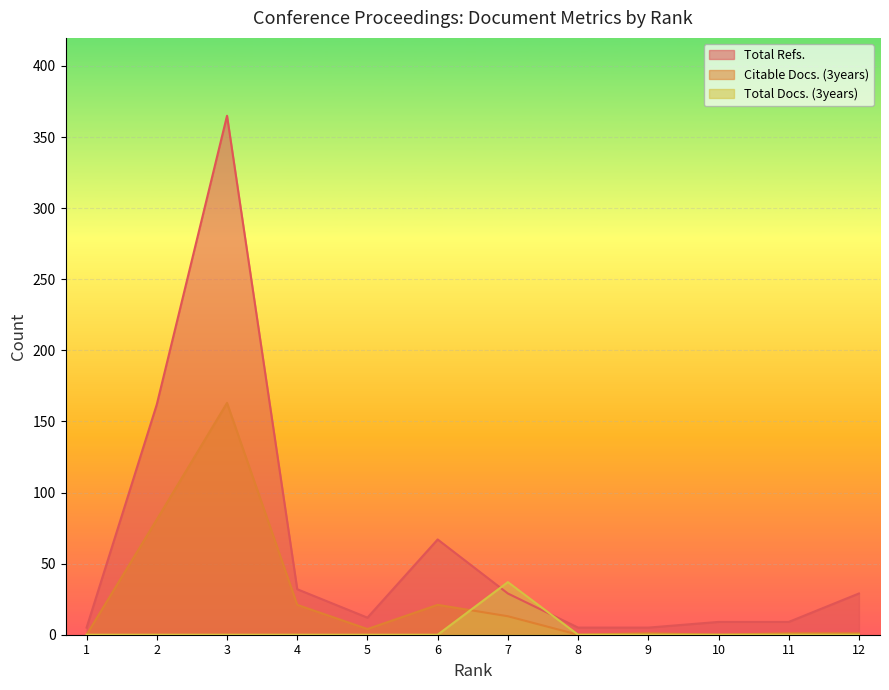

True or false: Total Refs. and Total Docs. (3years) cross at least once.

True